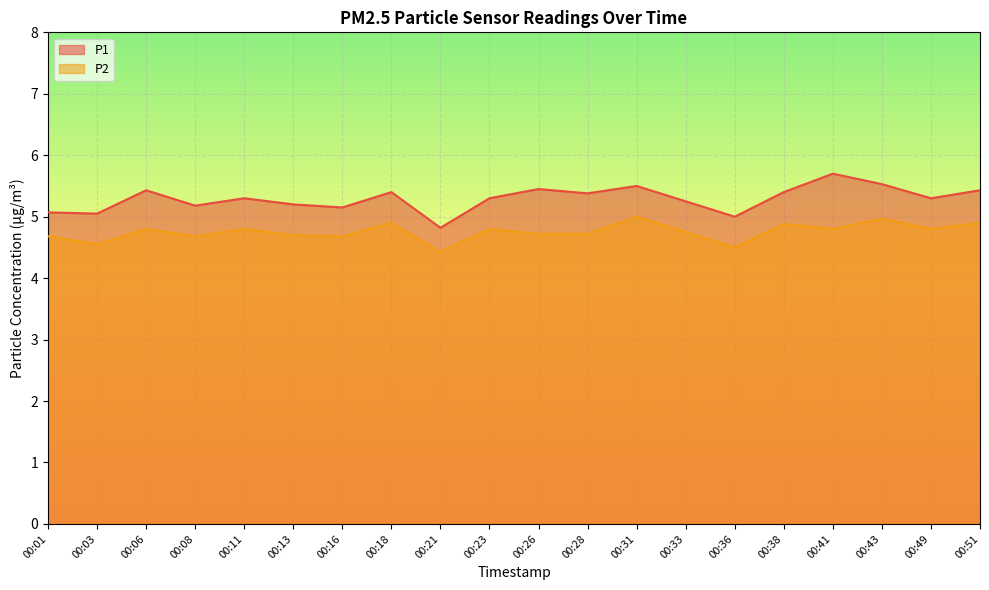

In P1, how many points are lower than both neighbors (excluding endpoints)?

7